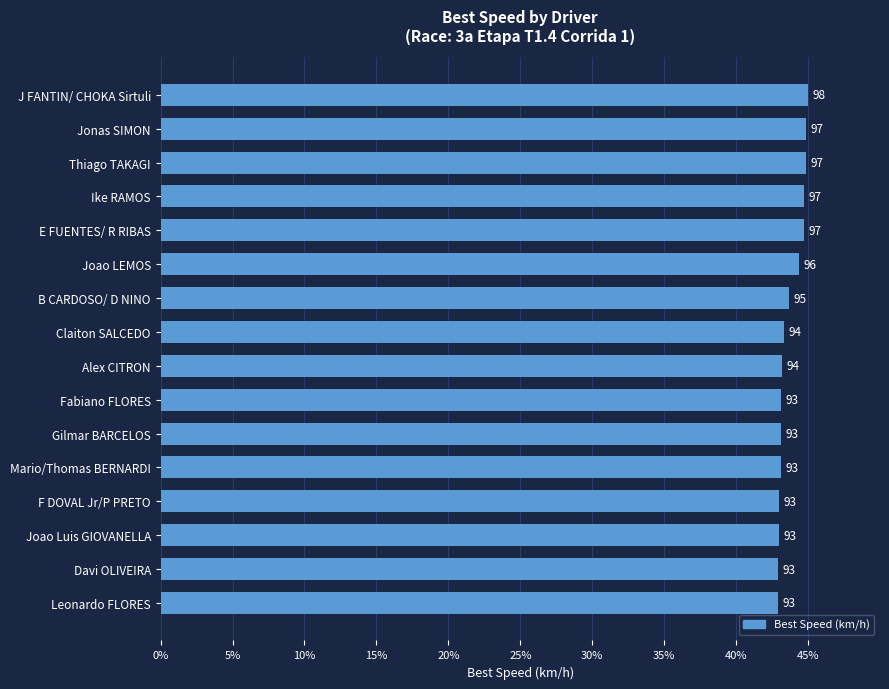

Are the bars grouped side by side (vs. stacked)?

No